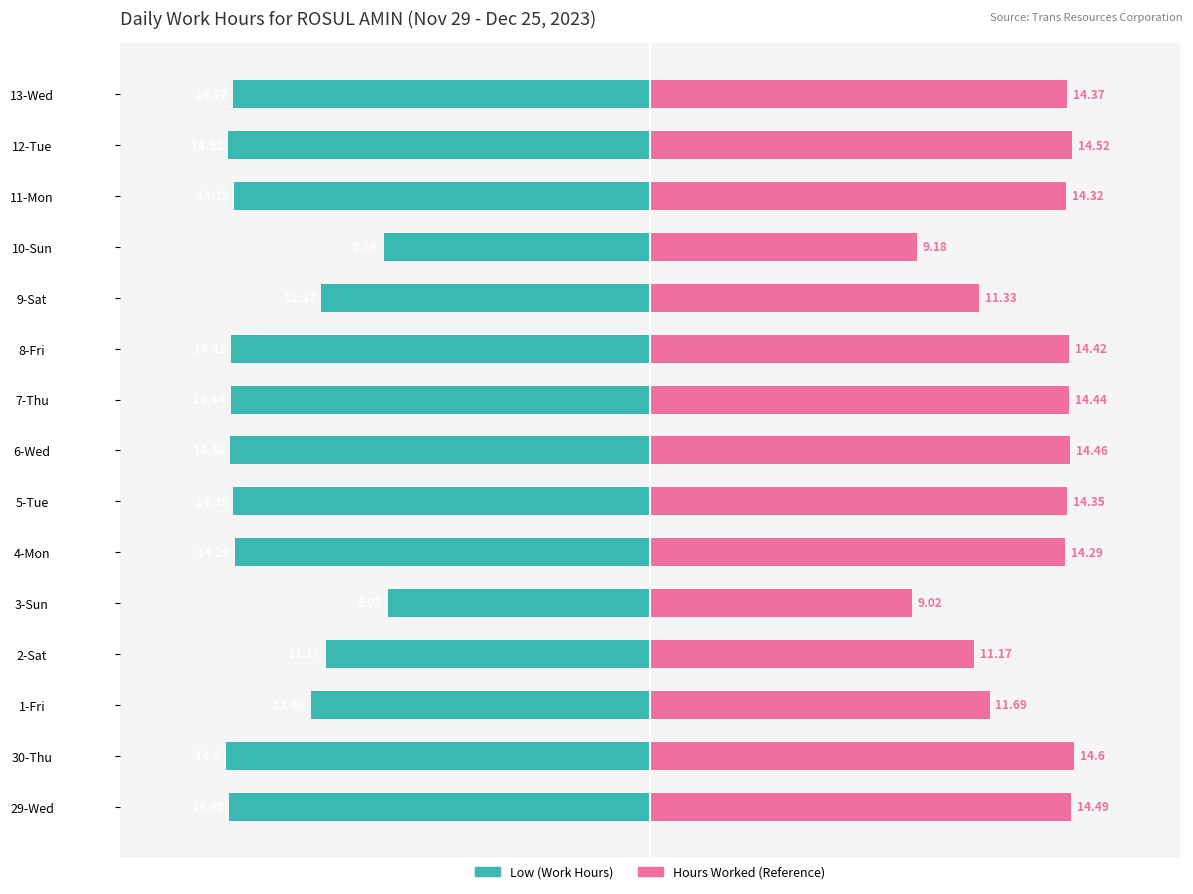

How many data points in Hours Worked (Reference) are less than 14?

5